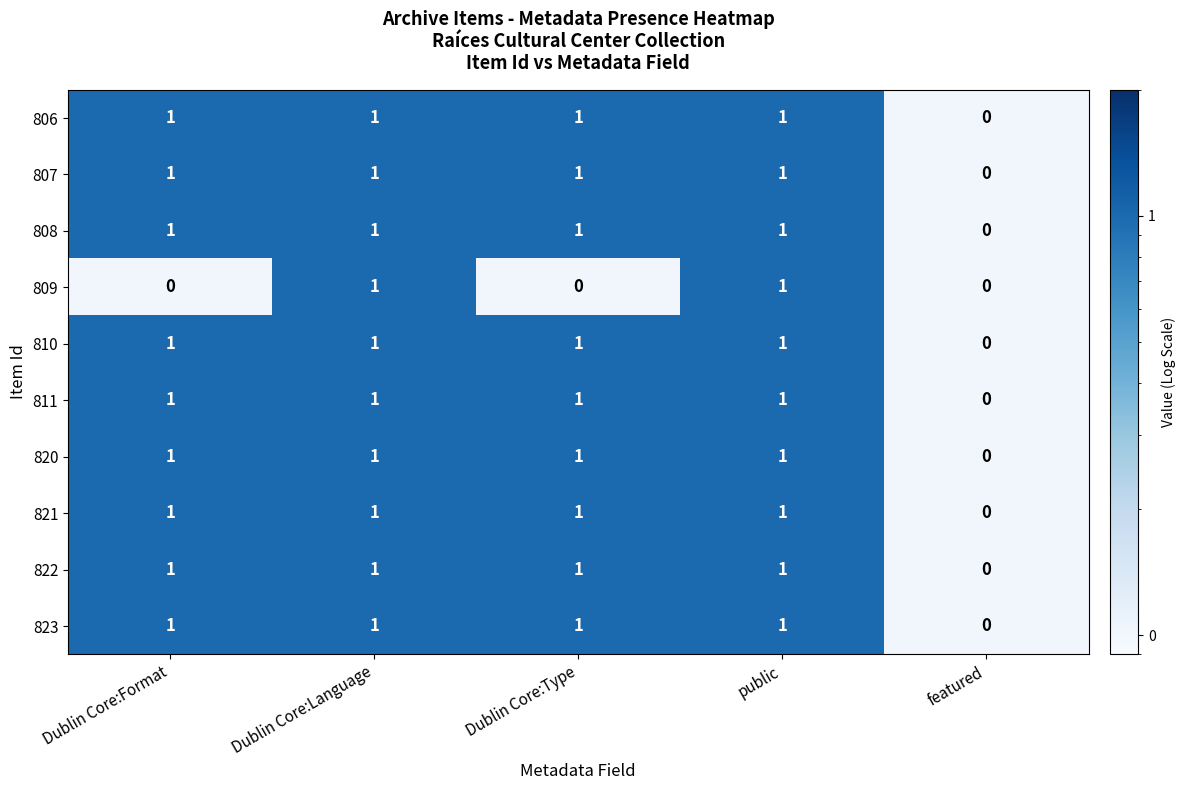

What is the total value across all series at public?

10